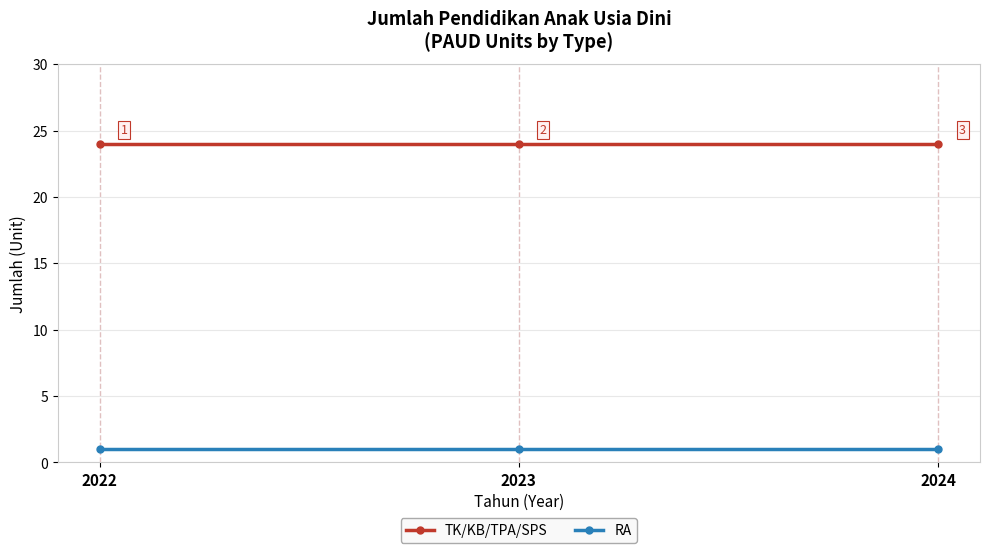

What is the minimum value for TK/KB/TPA/SPS?

24